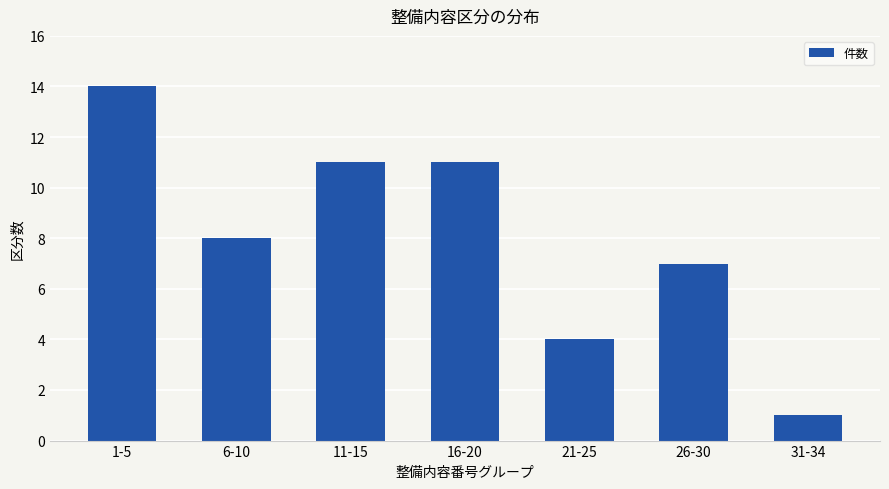

What is the ratio of the value at 21-25 to the value at 6-10?

0.5